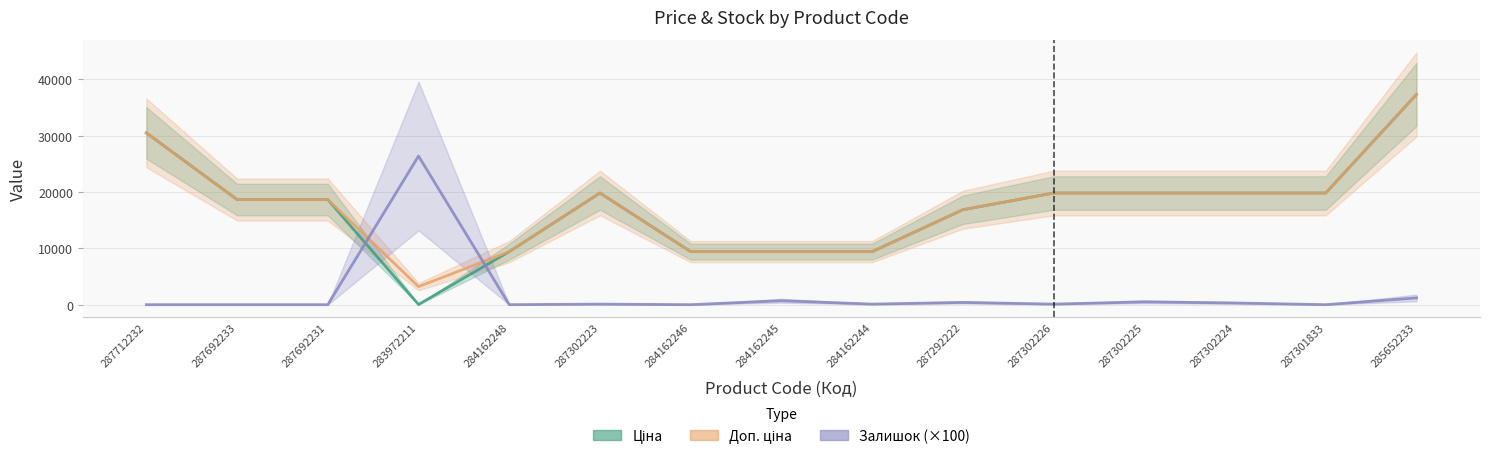

Where is the first local maximum for Залишок (×100)?

283972211